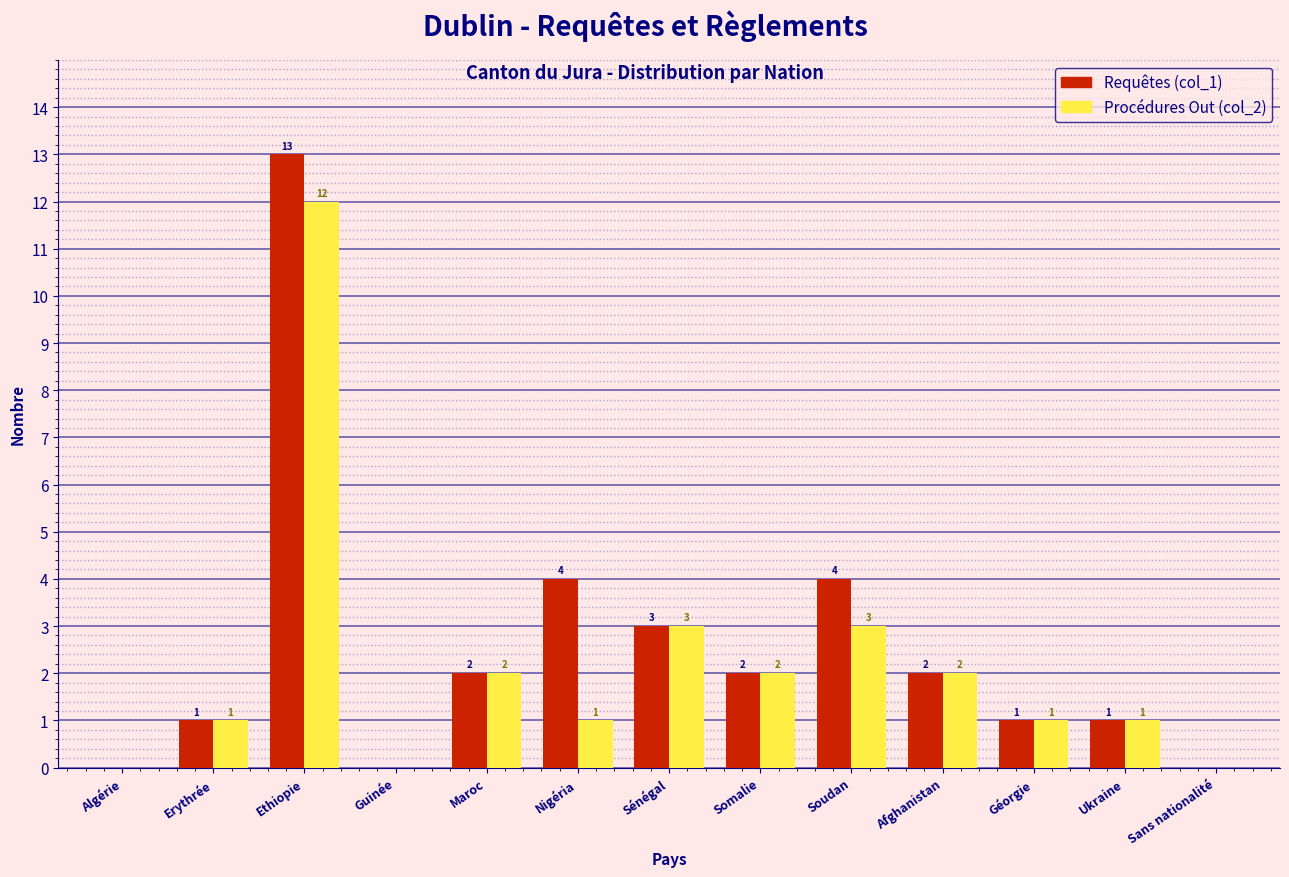

Reading left to right, transcribe all the data shown in this chart.

Requêtes (col_1): Algérie=0	Erythrée=1	Ethiopie=13	Guinée=0	Maroc=2	Nigéria=4	Sénégal=3	Somalie=2	Soudan=4	Afghanistan=2	Géorgie=1	Ukraine=1	Sans nationalité=0
Procédures Out (col_2): Algérie=0	Erythrée=1	Ethiopie=12	Guinée=0	Maroc=2	Nigéria=1	Sénégal=3	Somalie=2	Soudan=3	Afghanistan=2	Géorgie=1	Ukraine=1	Sans nationalité=0